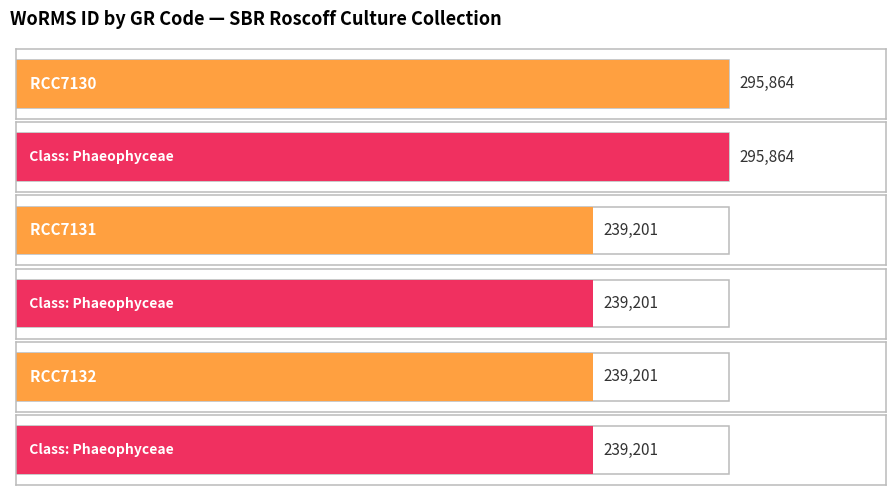

List the labels in order of value, largest first.

RCC7130, RCC7131, RCC7132